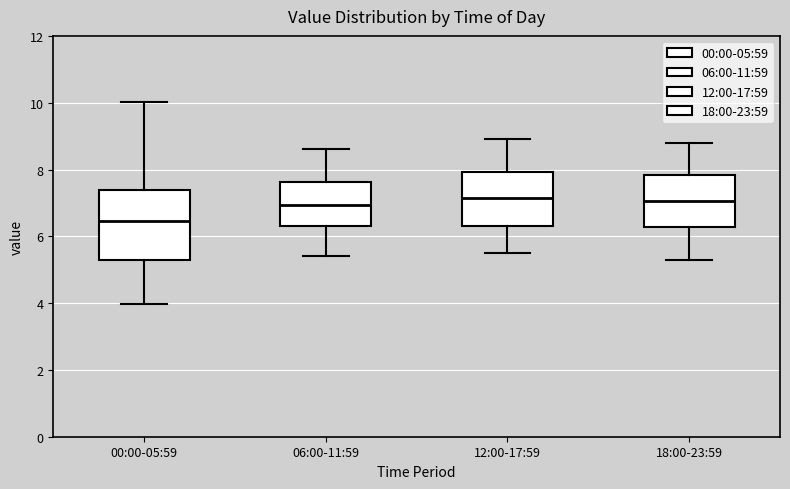

Where does the median line of the box for 18:00-23:59 sit on the y-axis? The values are not printed on the chart, so give them approximately, as read against the axis.

7.0